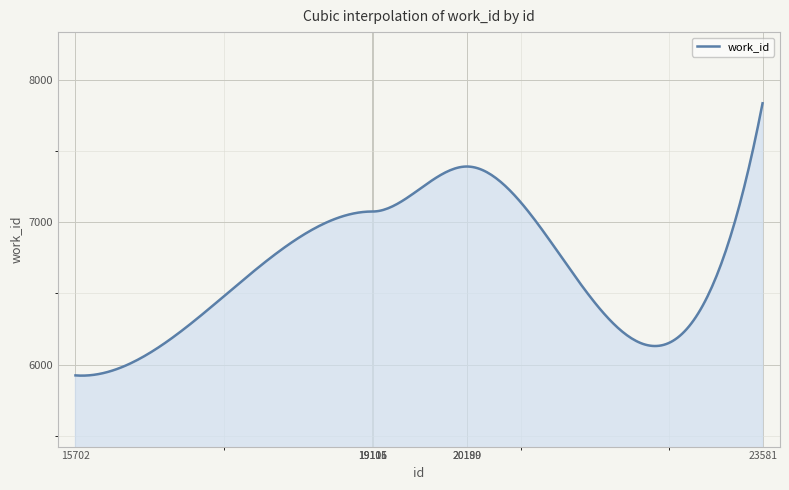

What is the difference between the maximum and minimum values?

1912.7